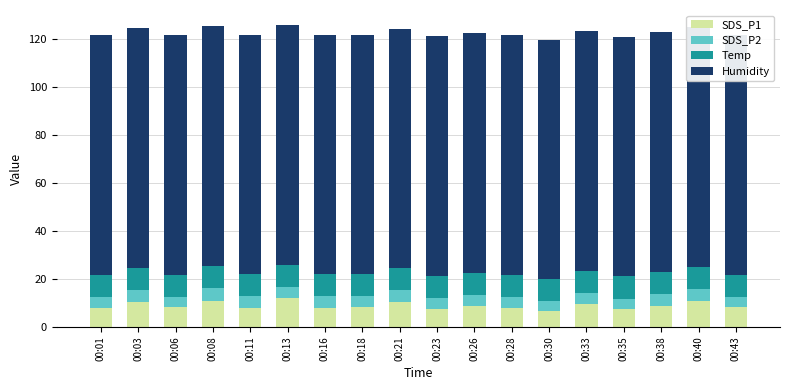

What is the sum of the SDS_P1 values at 00:40 and 00:26?

19.5